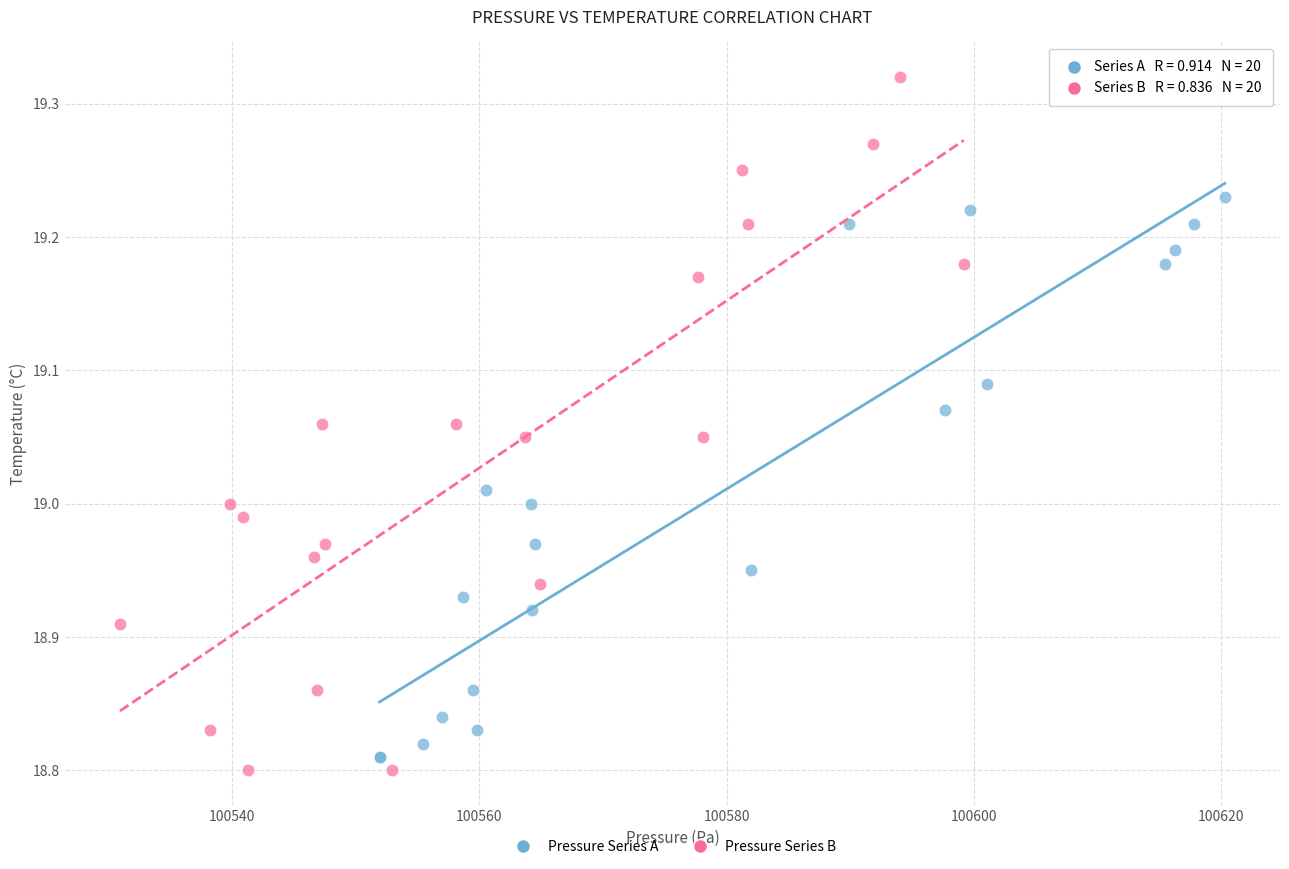

Which series reaches the maximum Y coordinate?

Pressure Series B